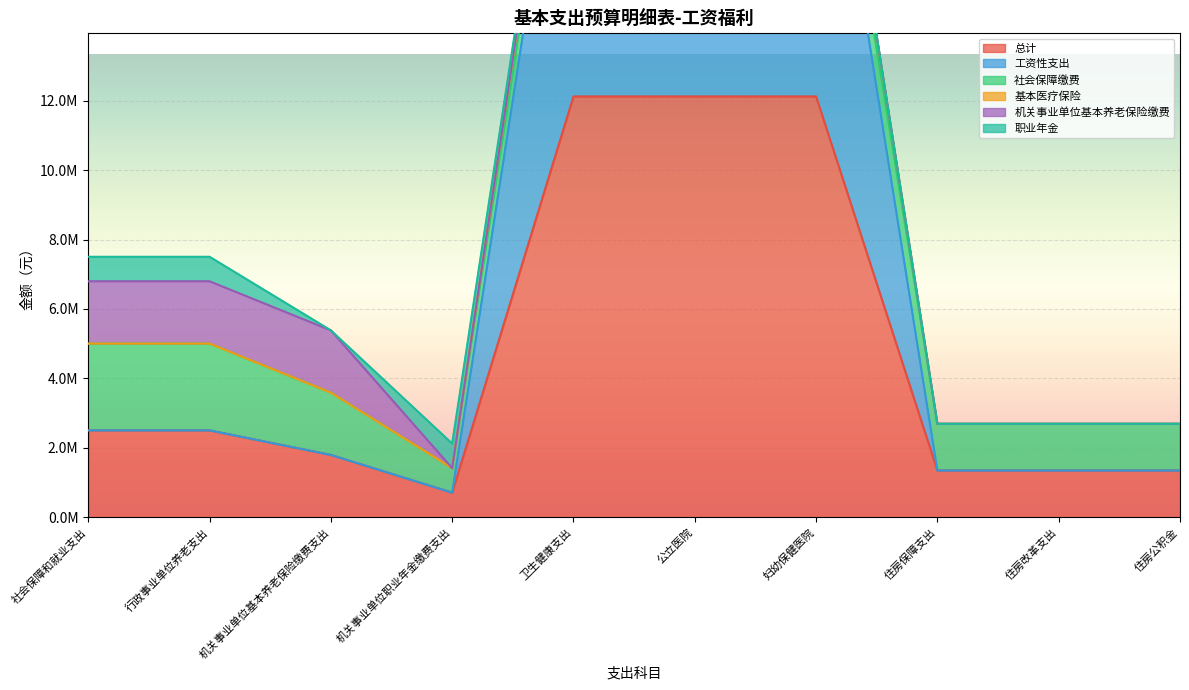

True or false: 基本医疗保险 has a value of 25028914.1 at 公立医院.

True